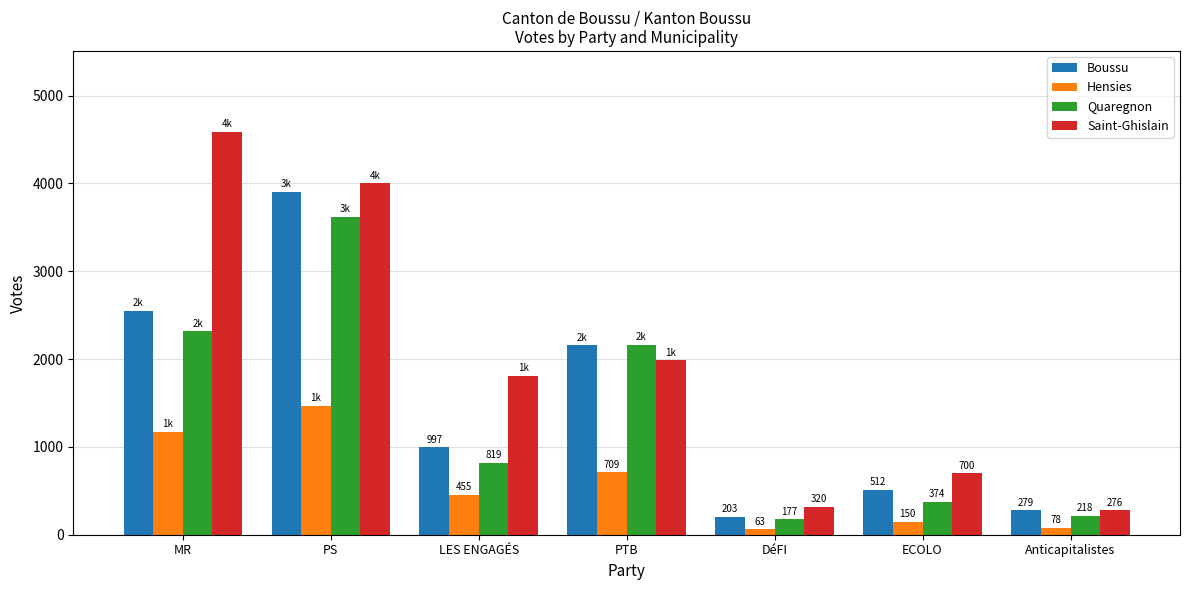

What is the smallest value displayed?

63